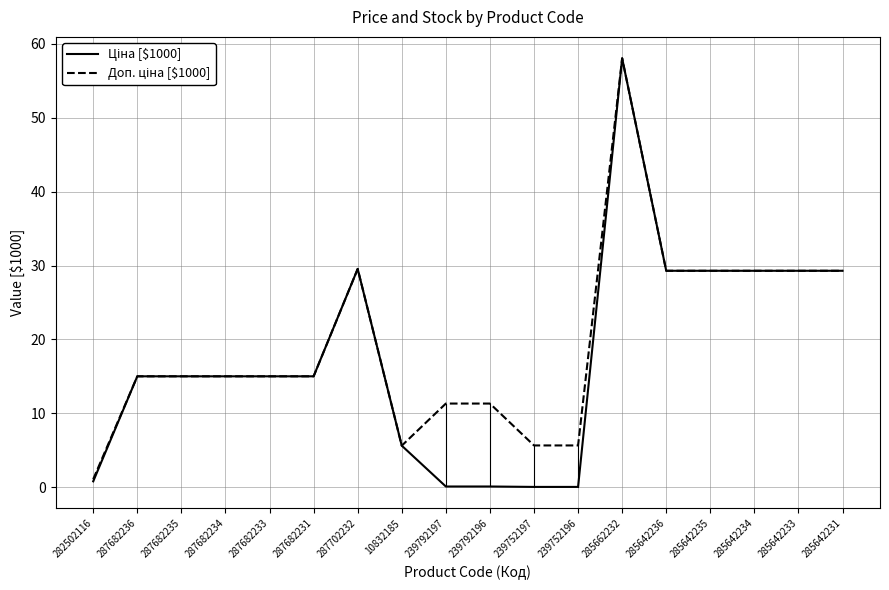

At which category is the sum across all series the highest?

285662232